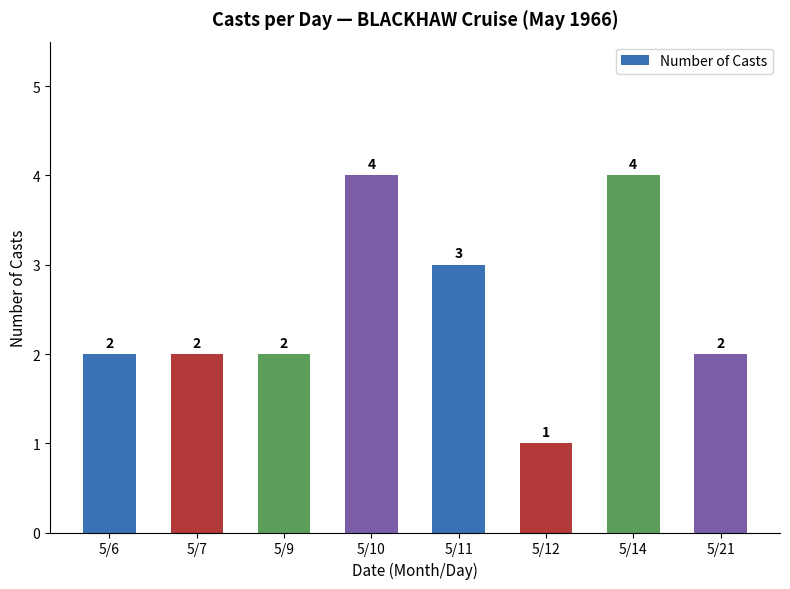

What is the value of the 8th bar from the left?

2